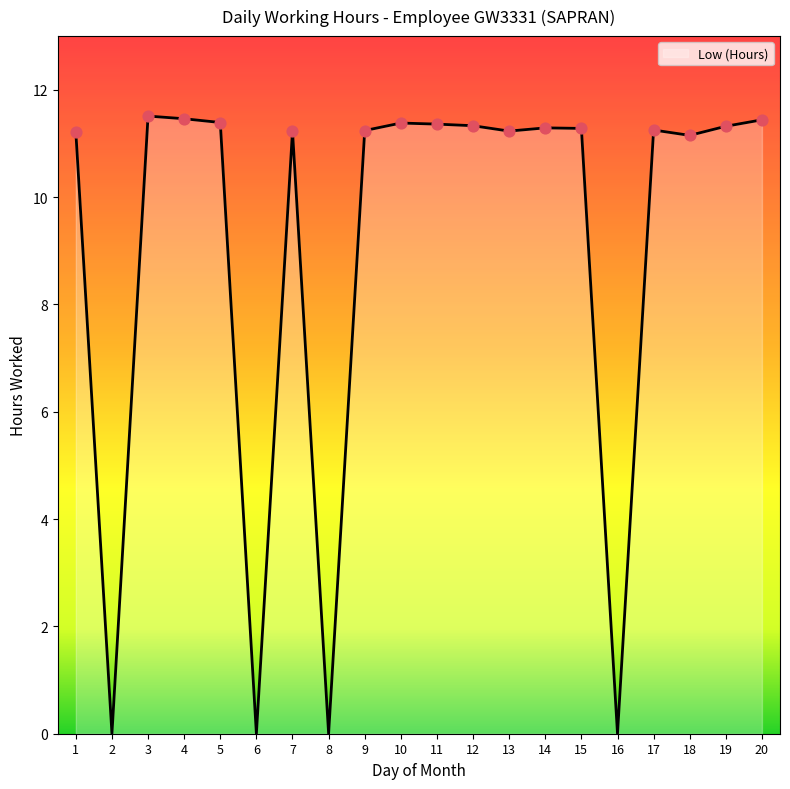

Which has a higher value, 3 or 18?

3